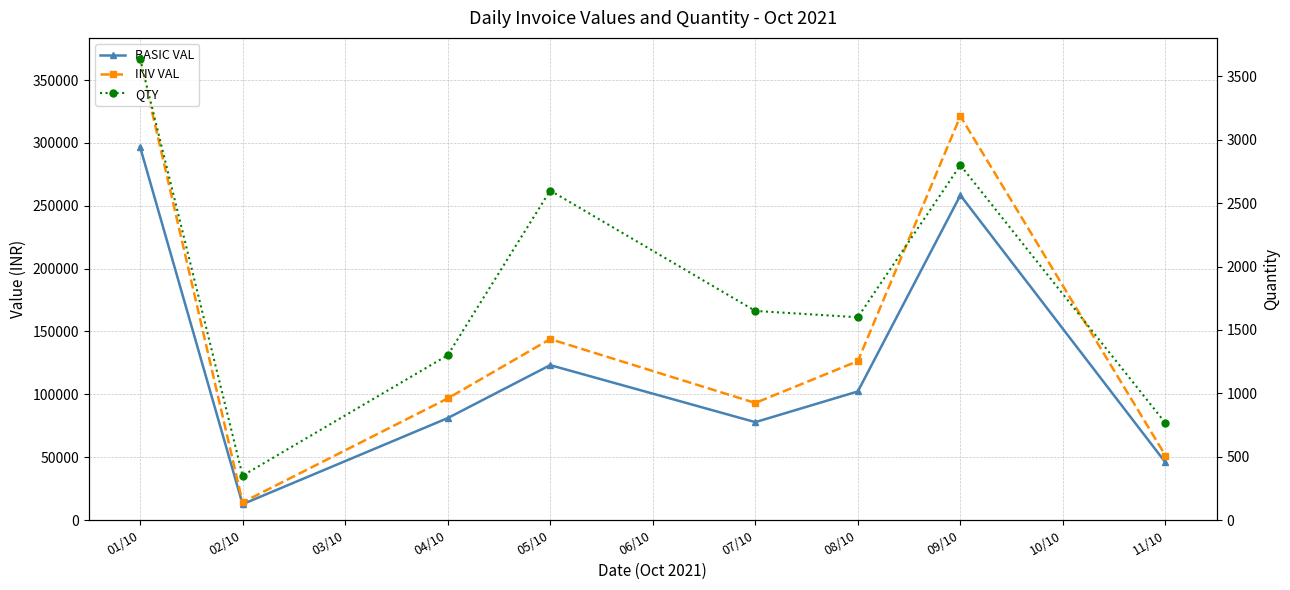

List the series in order of their peak value, lowest first.

QTY, BASIC VAL, INV VAL